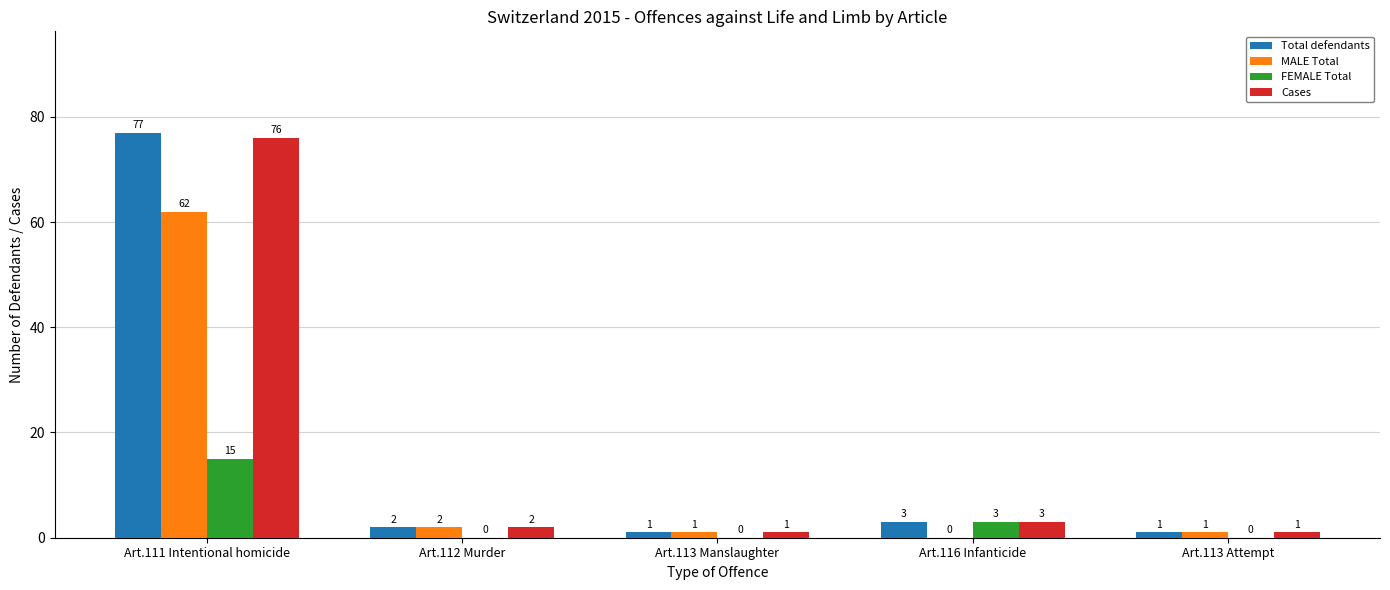

Which series has the largest range (max minus min)?

Total defendants